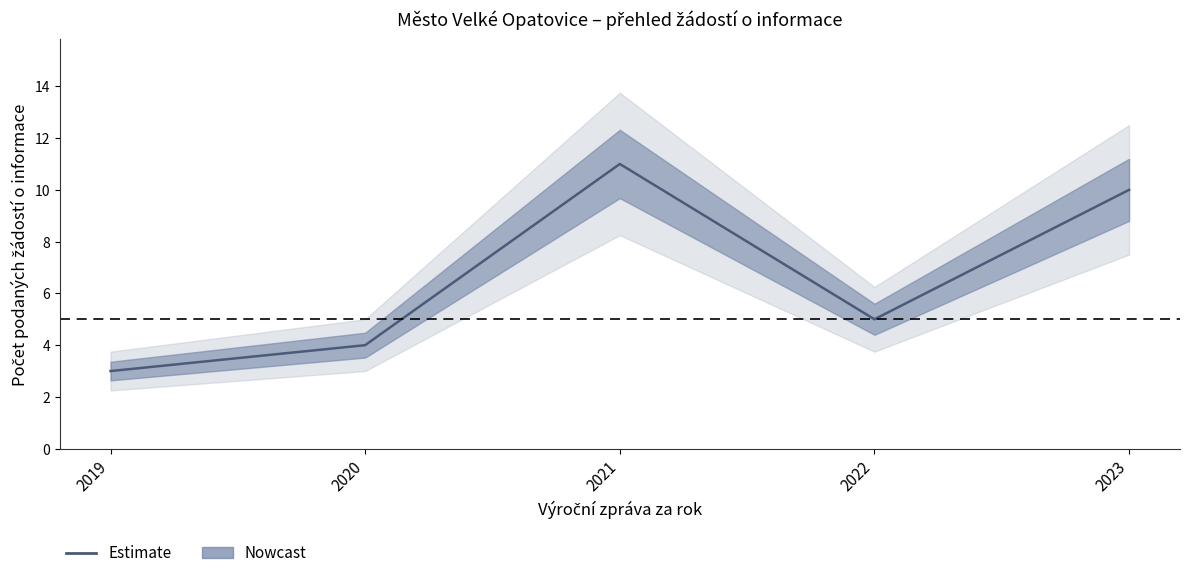

The chart shows a value of 3 at 2019. True or false?

True